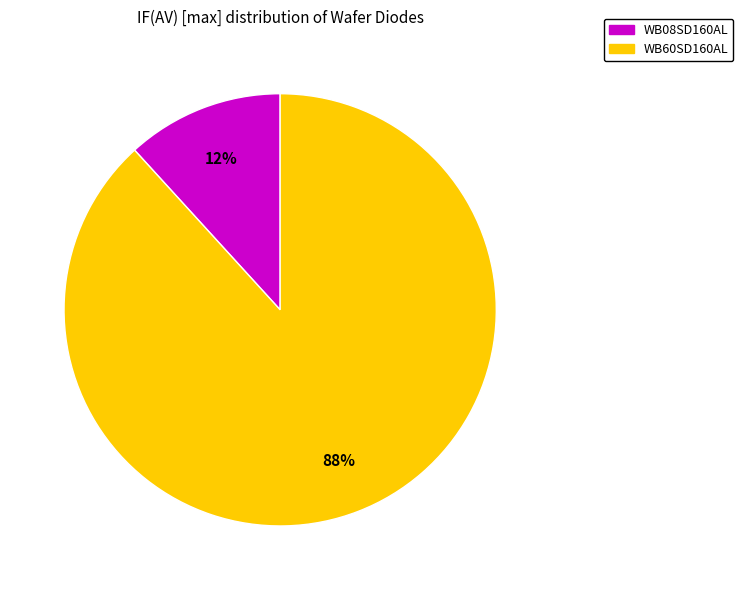

To the nearest percent, what is the difference between the WB08SD160AL and WB60SD160AL slice percentages?

76%